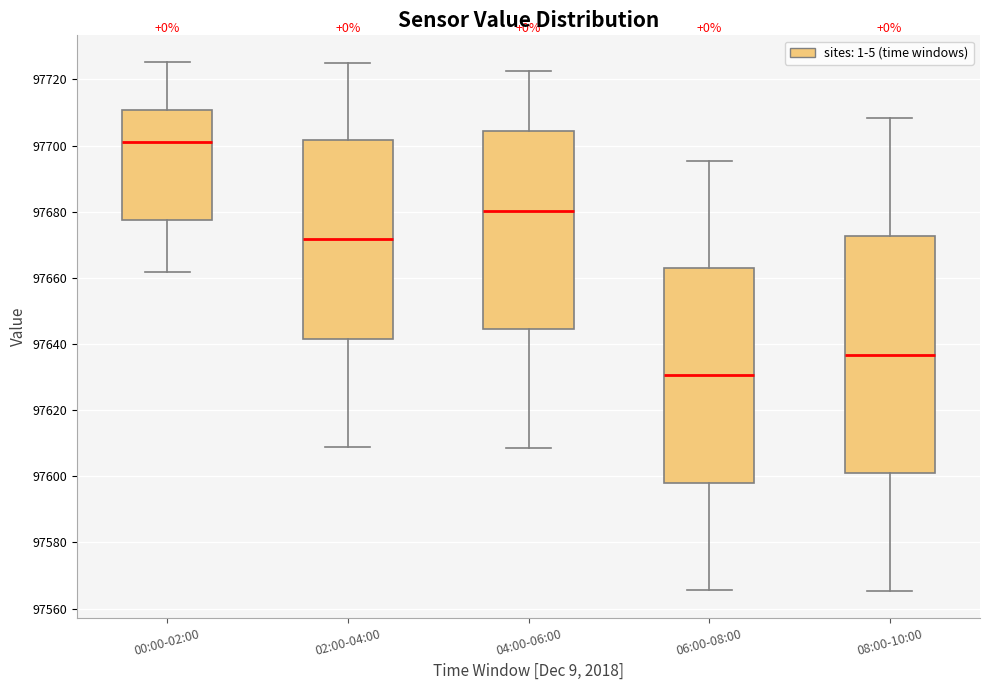

Reading left to right, transcribe this box plot: for each box, give where its median line is, the range the box spans, and where its two whiskers end, as read against the y-axis. The values are not printed on the chart, so give them approximately, as read against the axis.

00:00-02:00: median 97700, box 97678 to 97710, whiskers 97662 to 97726
02:00-04:00: median 97672, box 97642 to 97702, whiskers 97608 to 97726
04:00-06:00: median 97680, box 97644 to 97704, whiskers 97608 to 97722
06:00-08:00: median 97630, box 97598 to 97662, whiskers 97566 to 97696
08:00-10:00: median 97636, box 97602 to 97672, whiskers 97566 to 97708